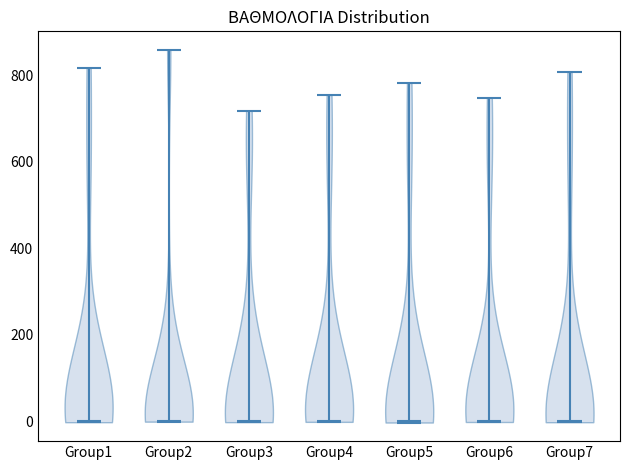

What is the lowest point the violin for Group7 reaches on the y-axis? The values are not printed on the chart, so give them approximately, as read against the axis.

0